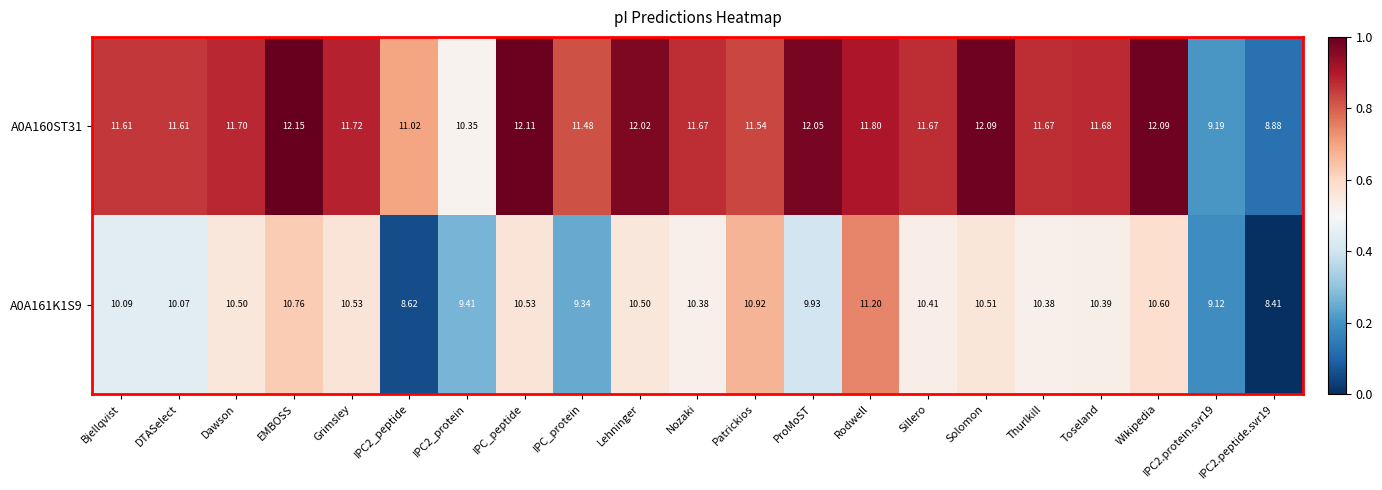

How many distinct data groups are displayed?

2